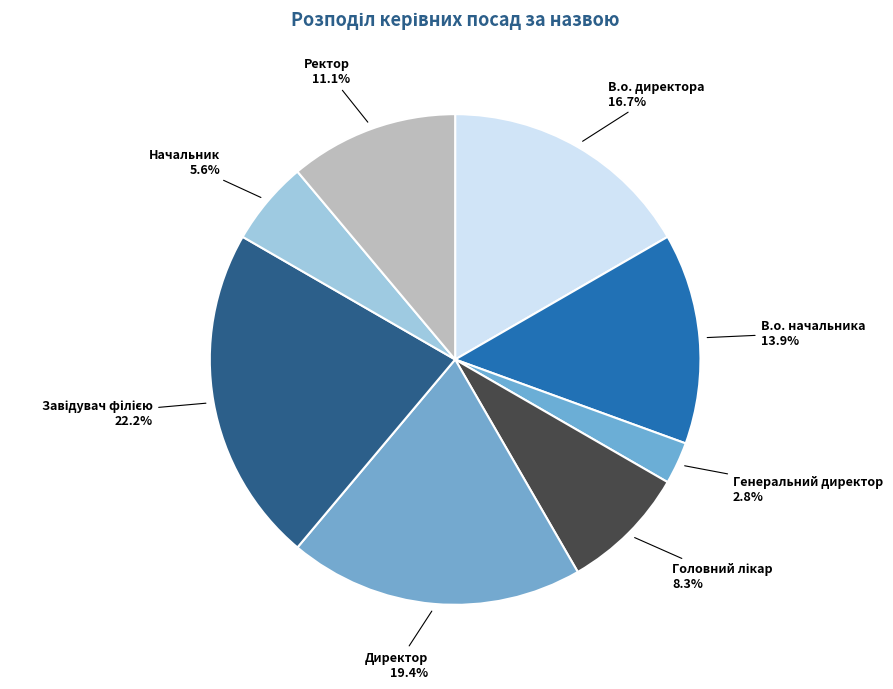

Does Директор account for over 50% of the chart?

No